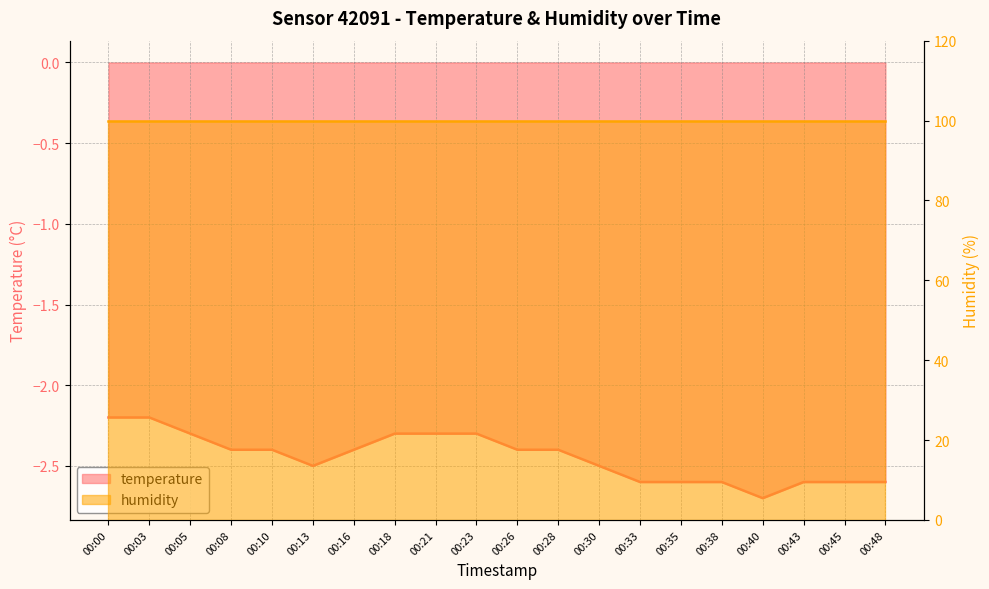

Rank the categories by value from highest to lowest.

00:00, 00:03, 00:05, 00:18, 00:21, 00:23, 00:08, 00:10, 00:16, 00:26, 00:28, 00:13, 00:30, 00:33, 00:35, 00:38, 00:43, 00:45, 00:48, 00:40